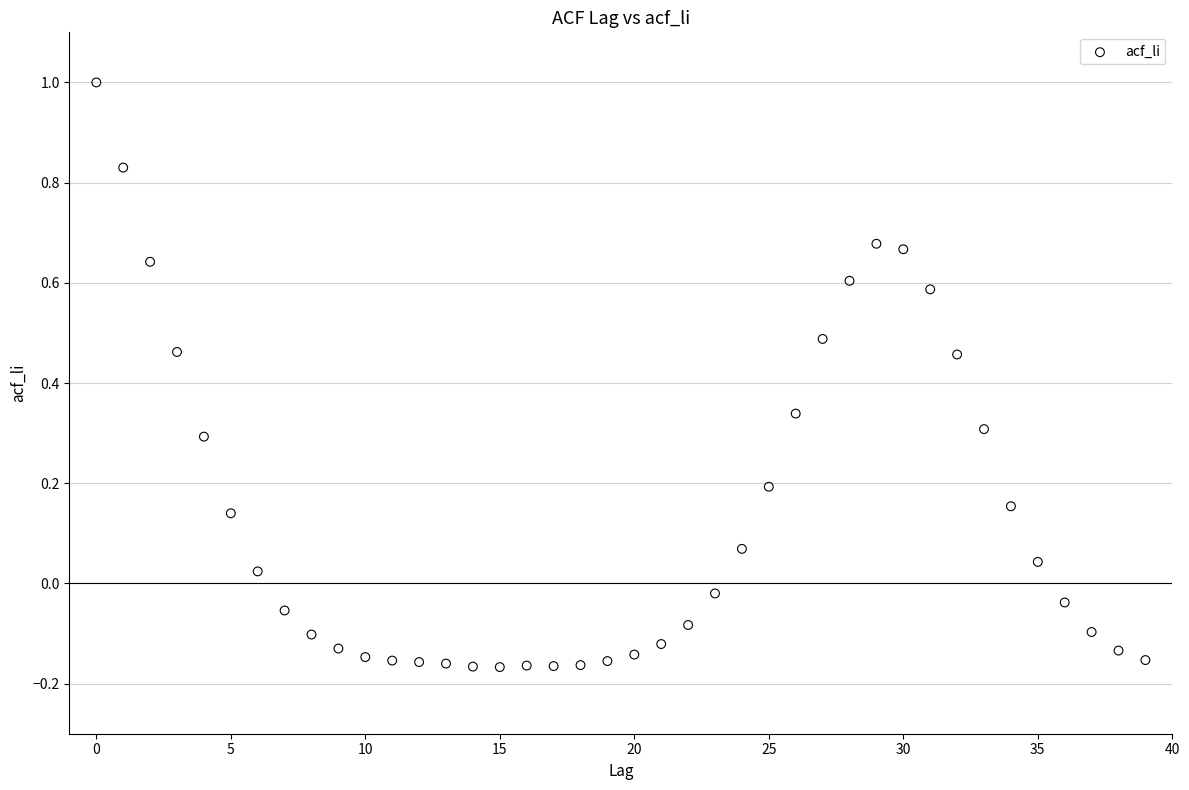

What is the range of Y values (max minus min)?

1.2